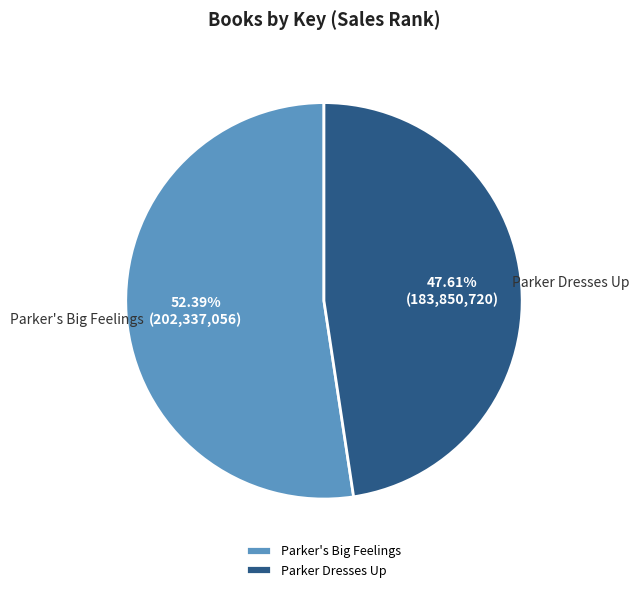

To the nearest percent, what percentage of the pie is Parker Dresses Up?

48%